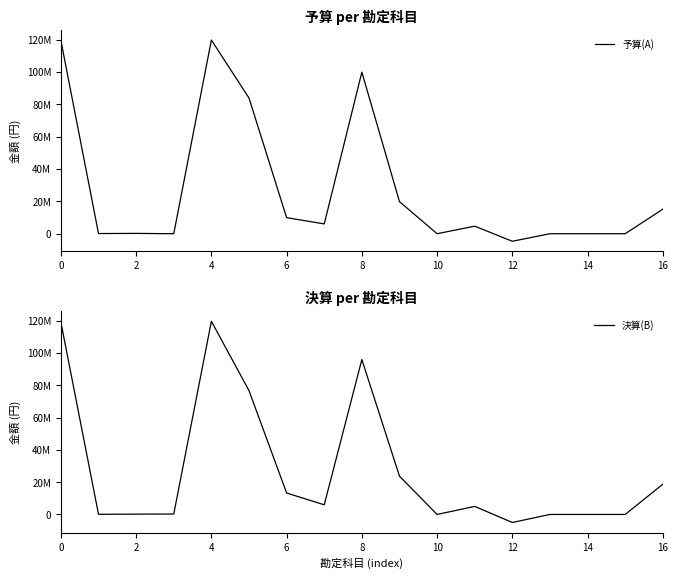

How many lines are shown in the chart?

2